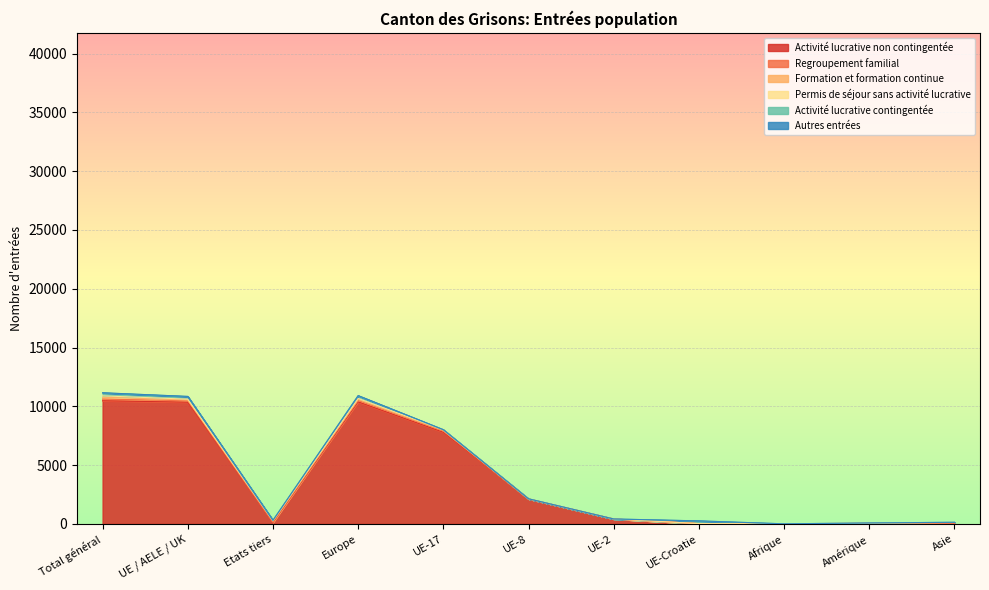

List the series in order of their peak value, highest first.

Activité lucrative non contingentée, Activité lucrative contingentée, Formation et formation continue, Regroupement familial, Permis de séjour sans activité lucrative, Autres entrées